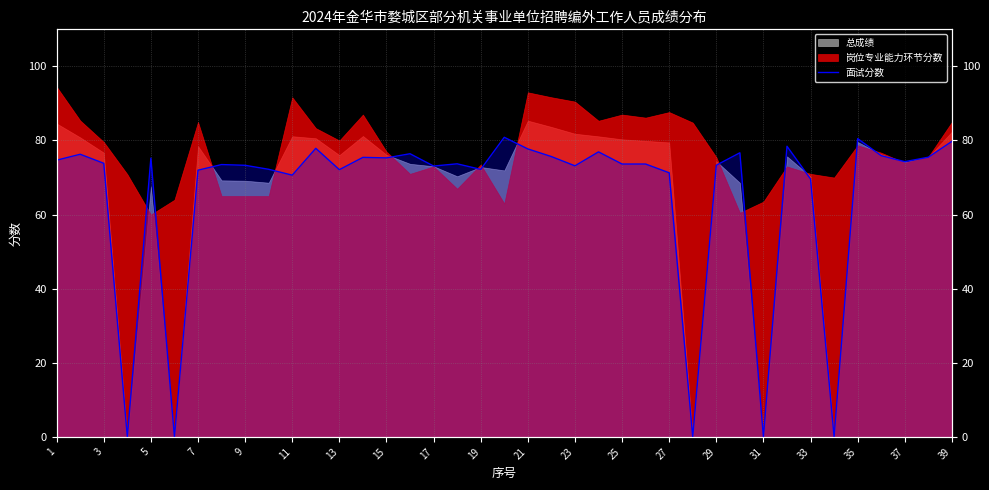

What is the average value?

65.2